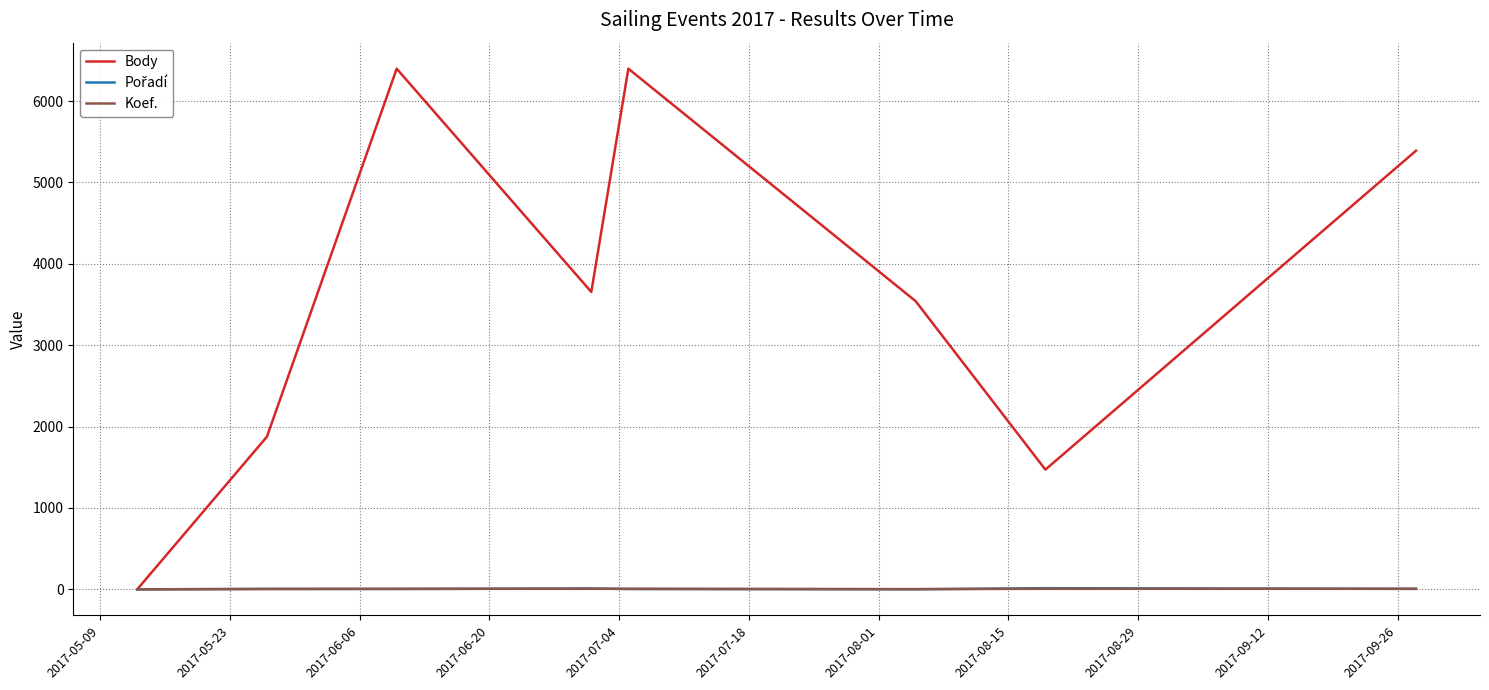

At how many categories does at least one series exceed 712?

7